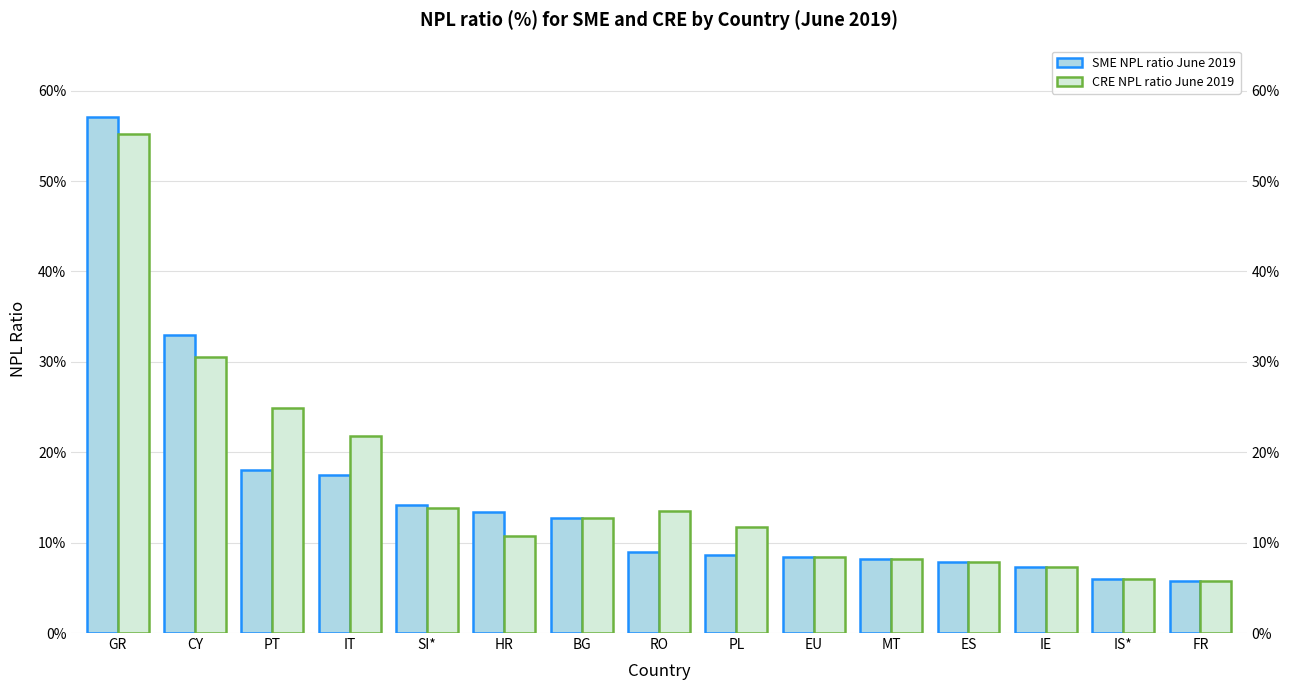

List the series in order of their overall mean, lowest first.

SME NPL ratio June 2019, CRE NPL ratio June 2019